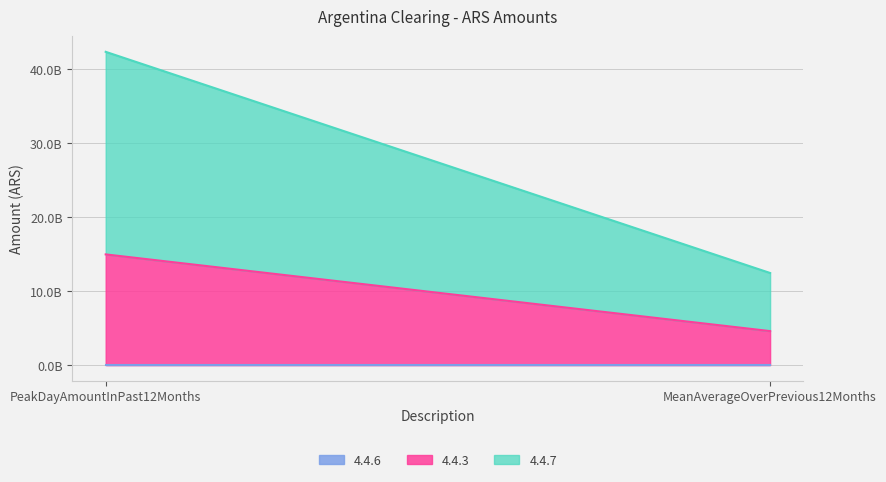

The 4.4.3 series shows 25827872623.9 at PeakDayAmountInPast12Months. True or false?

False